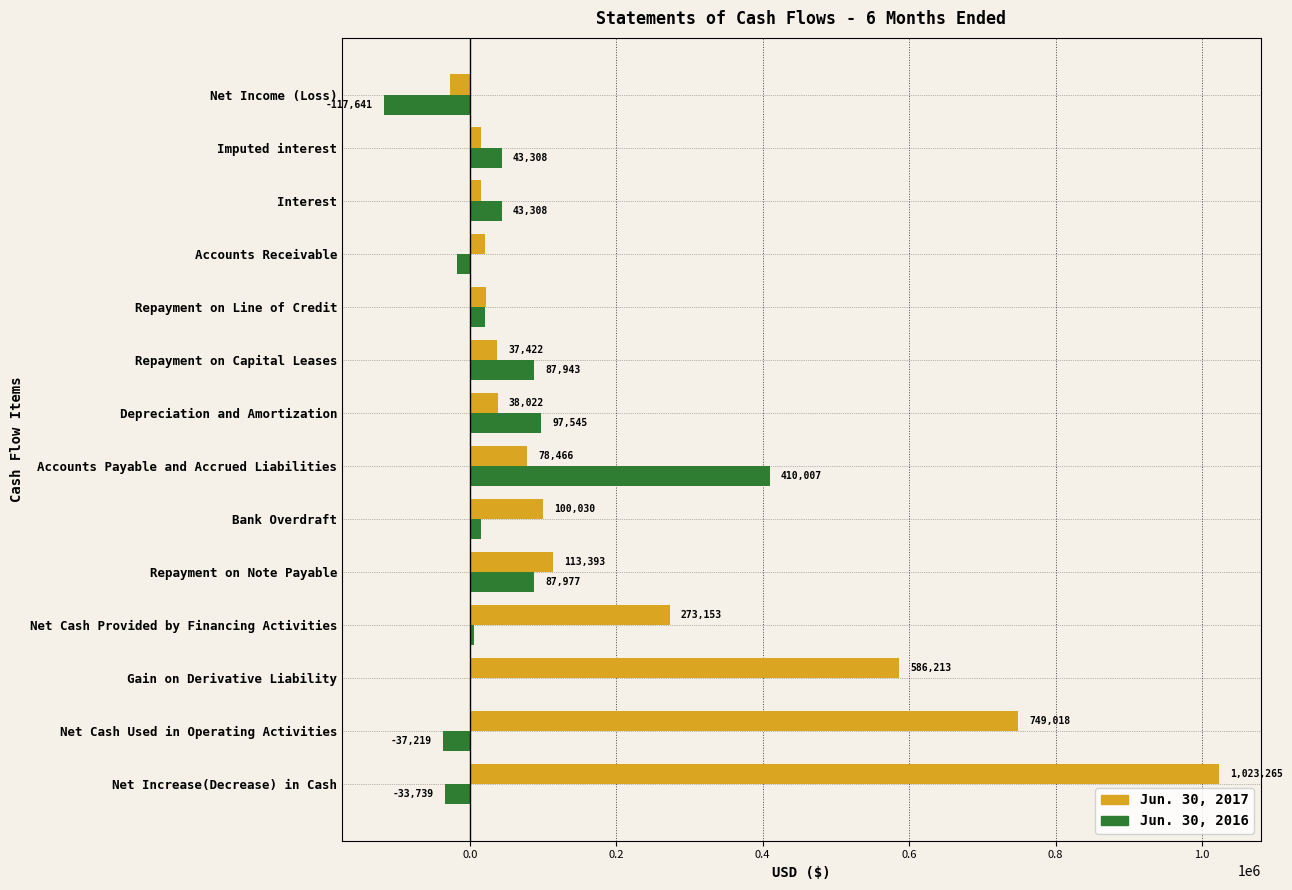

At which category is the sum across all series the highest?

Net Increase(Decrease) in Cash